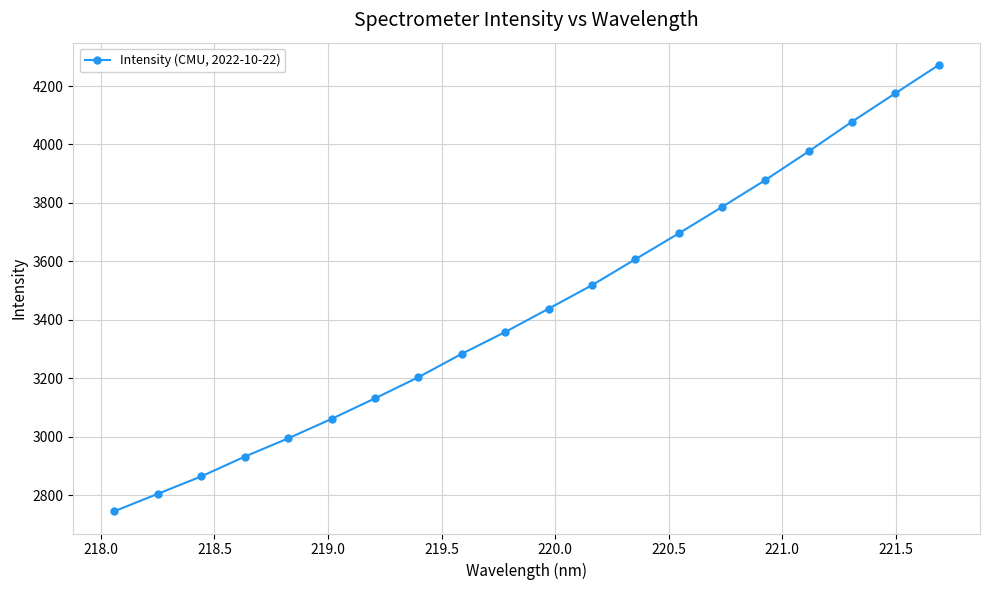

How many data points are above 3437?

10